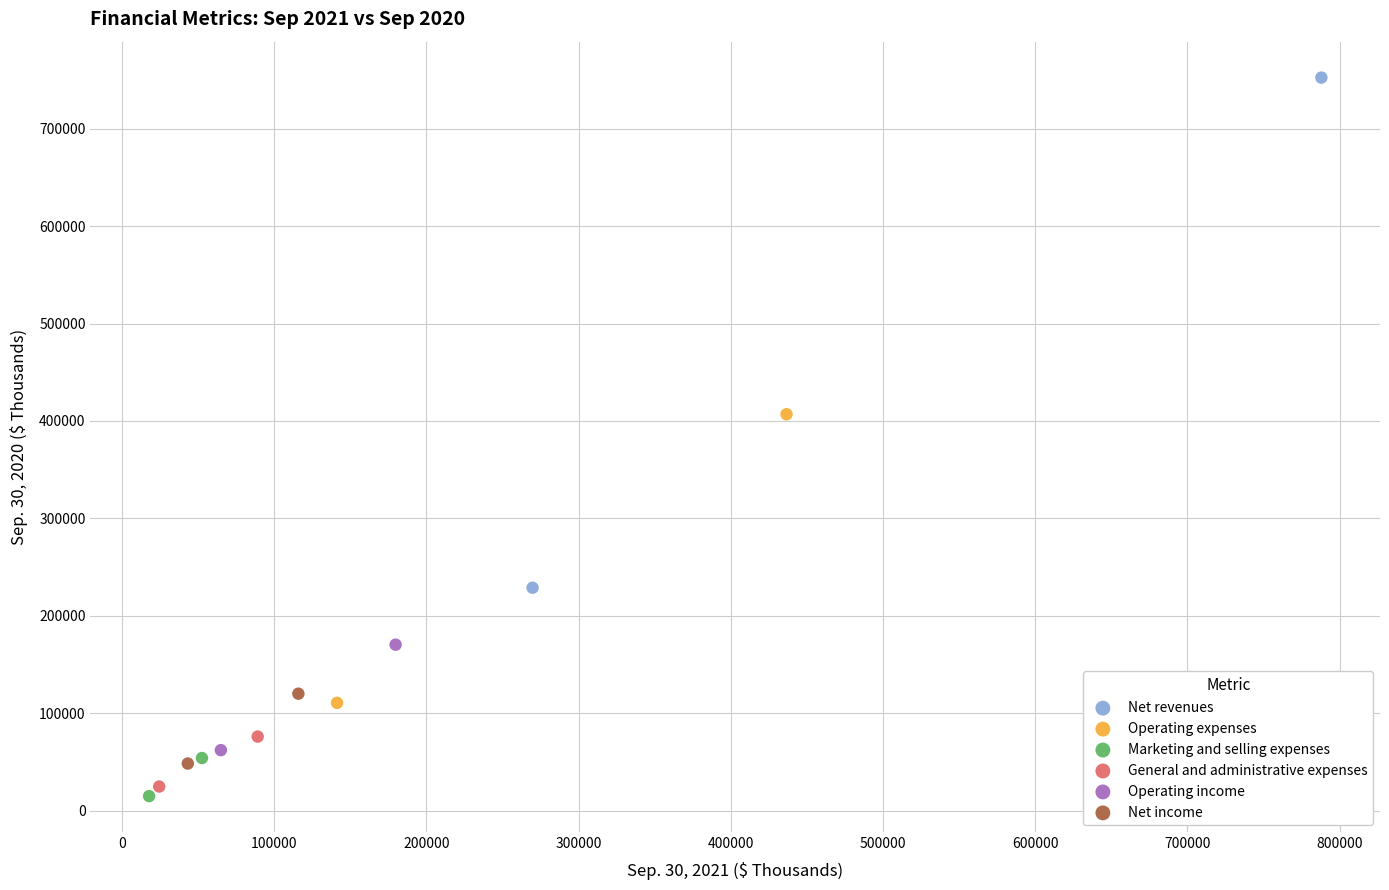

What are all the series names shown in the legend?

Net revenues, Operating expenses, Marketing and selling expenses, General and administrative expenses, Operating income, Net income